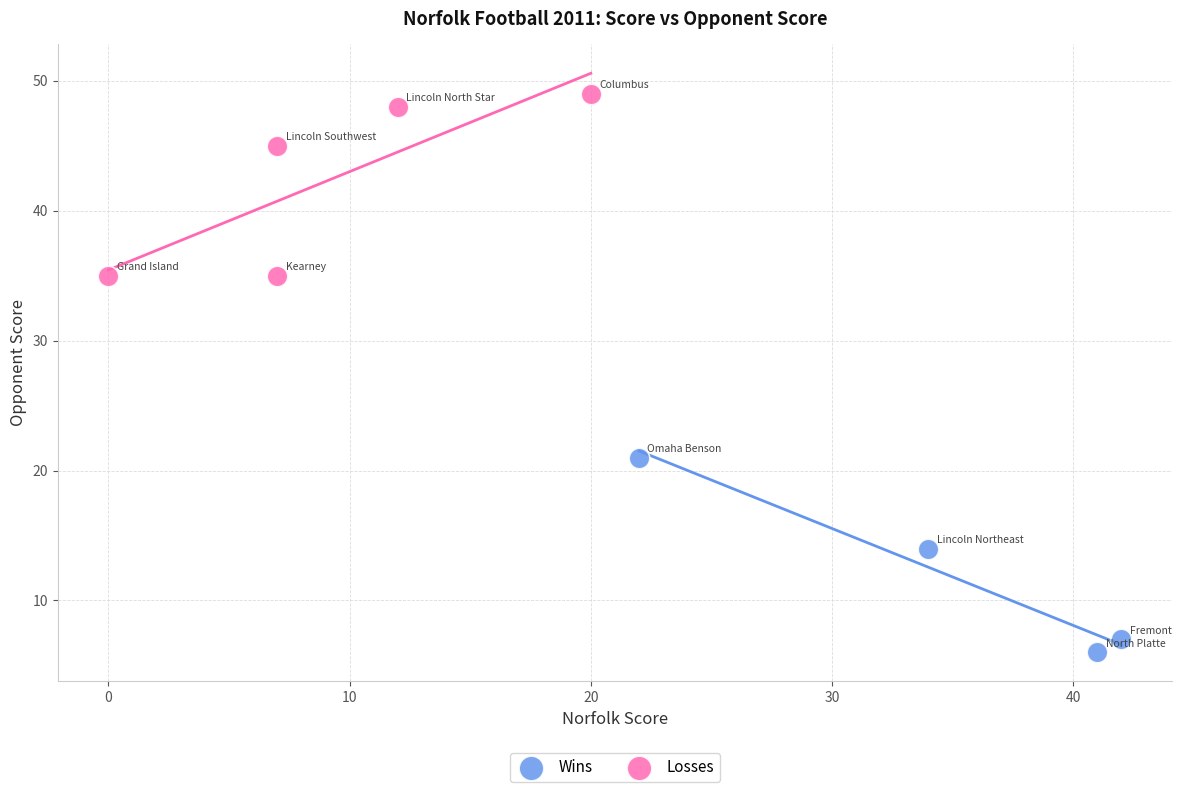

What are all the series names shown in the legend?

Wins, Losses